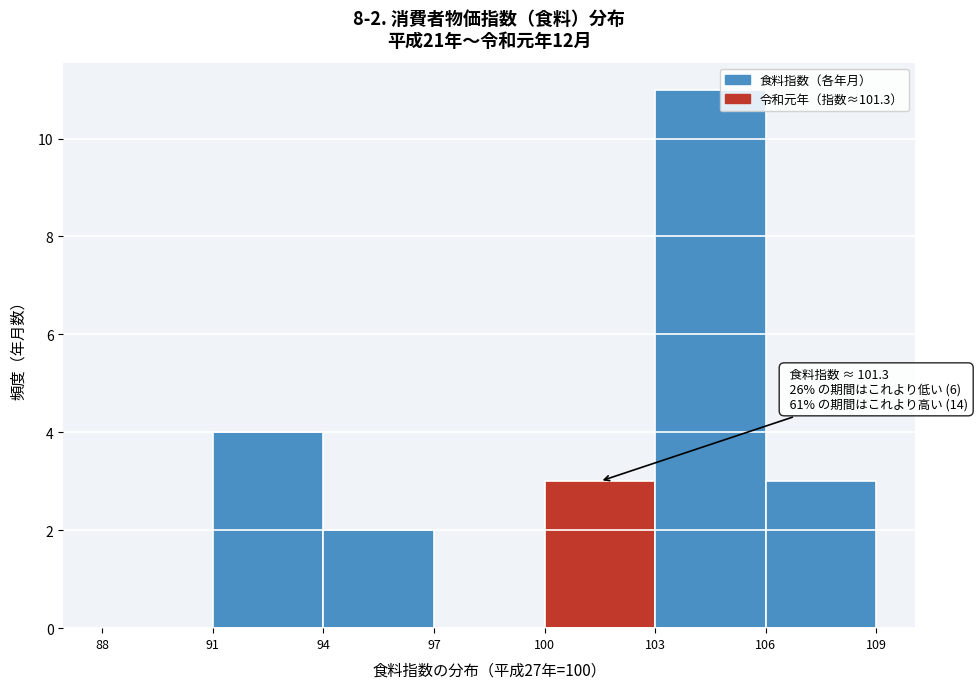

Over which range of the x-axis is the bar tallest?

103 to 106